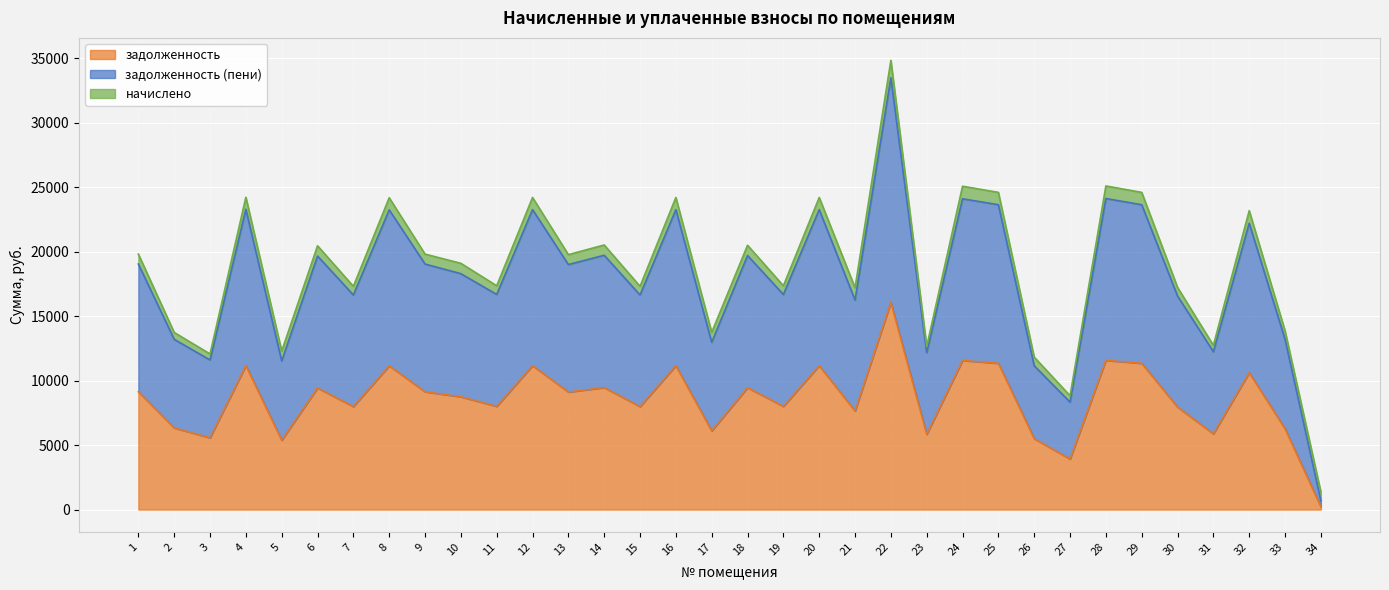

What are all the series names shown in the legend?

задолженность, задолженность (пени), начислено